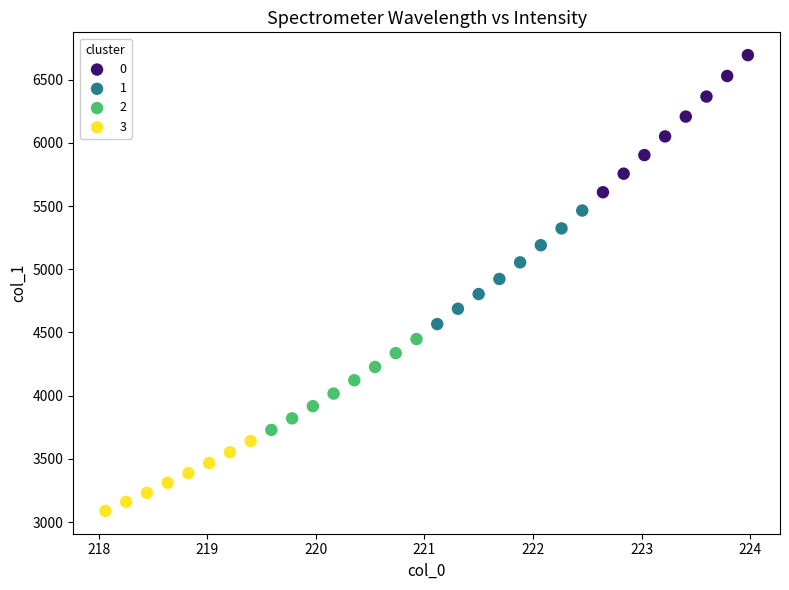

Which series reaches the minimum Y coordinate?

3